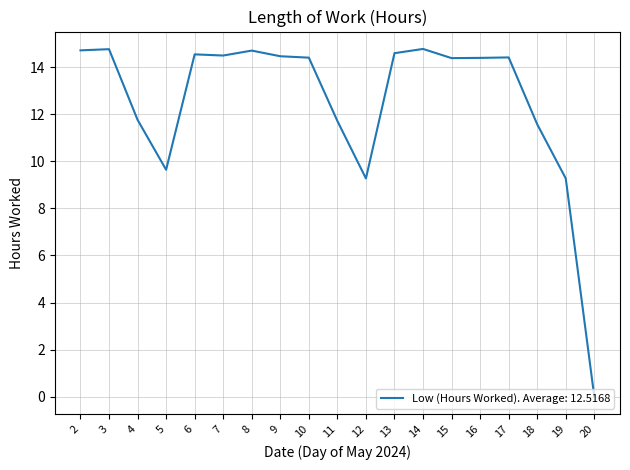

Which label corresponds to the smallest value in the chart?

20